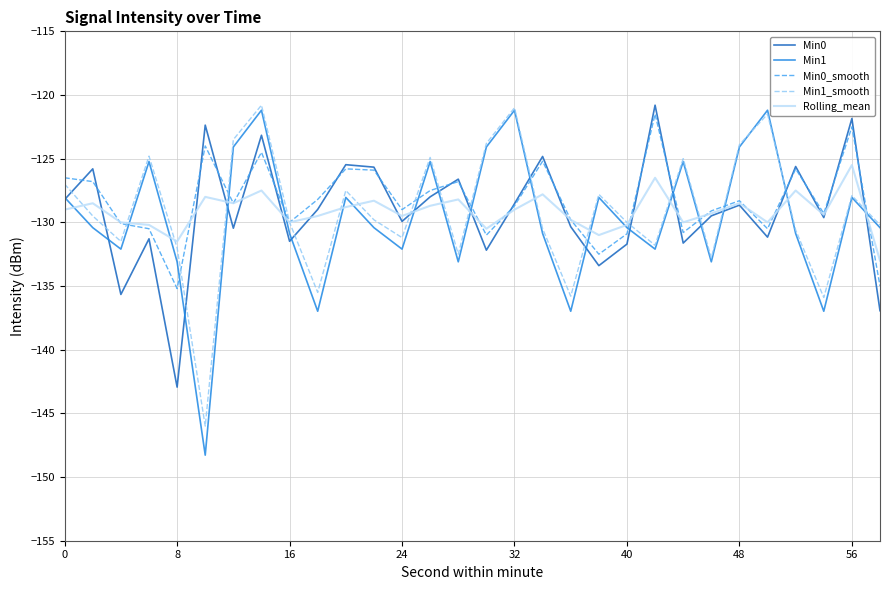

How many lines are shown in the chart?

5